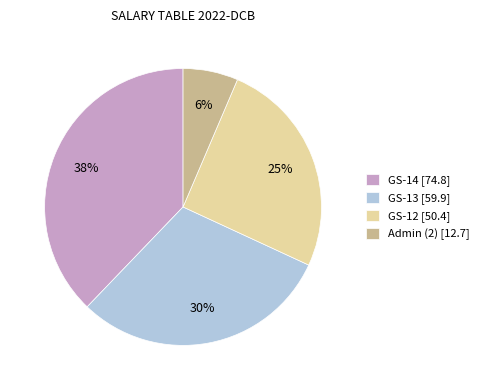

What is the ratio of the value at GS-13 to the value at GS-14?

0.8